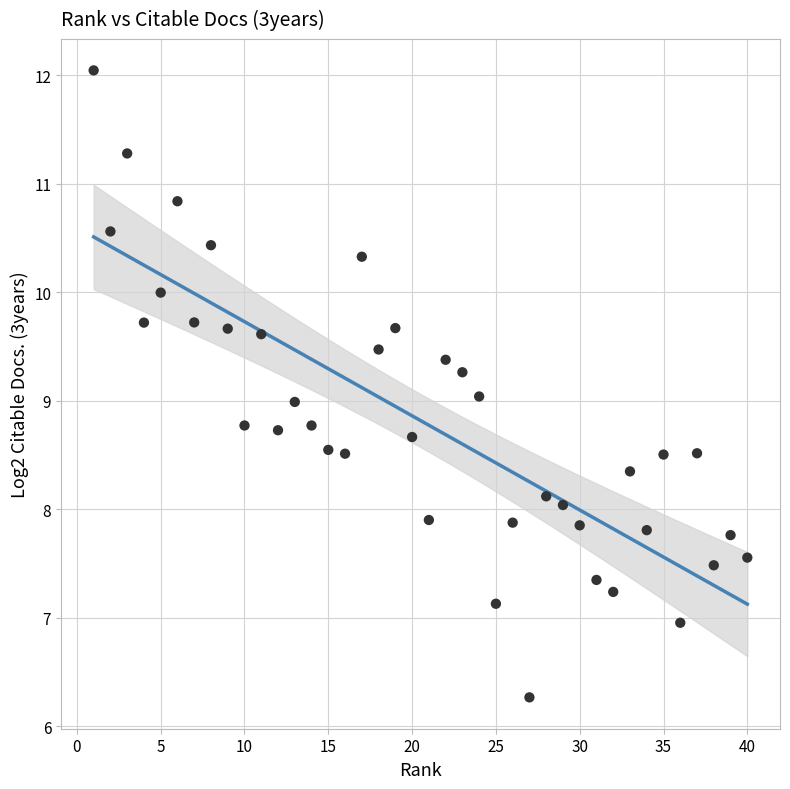

What is the range of Y values (max minus min)?

5.8